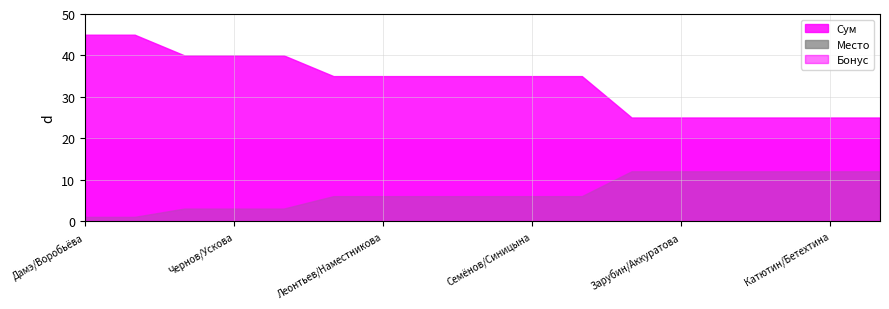

Rank the series by their average value, from lowest to highest.

Место, Бонус, Сум